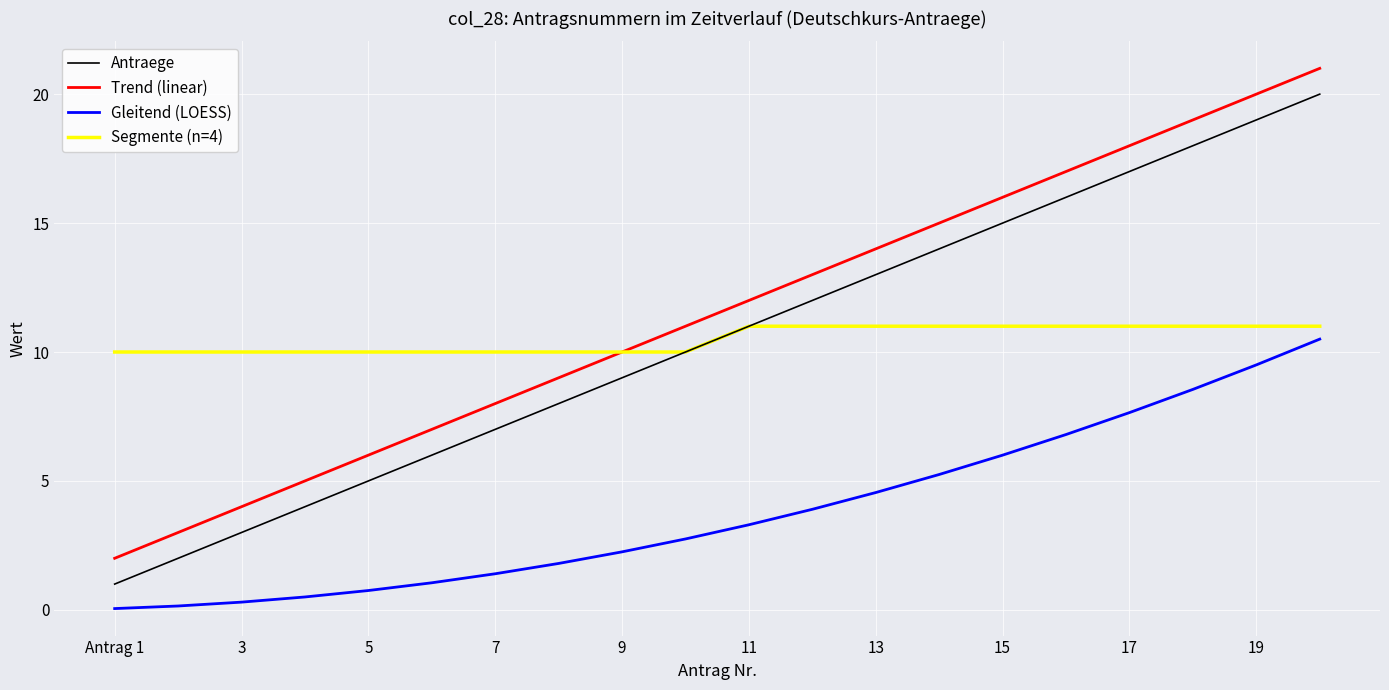

What is the average value of the Gleitend (LOESS) series?

3.9